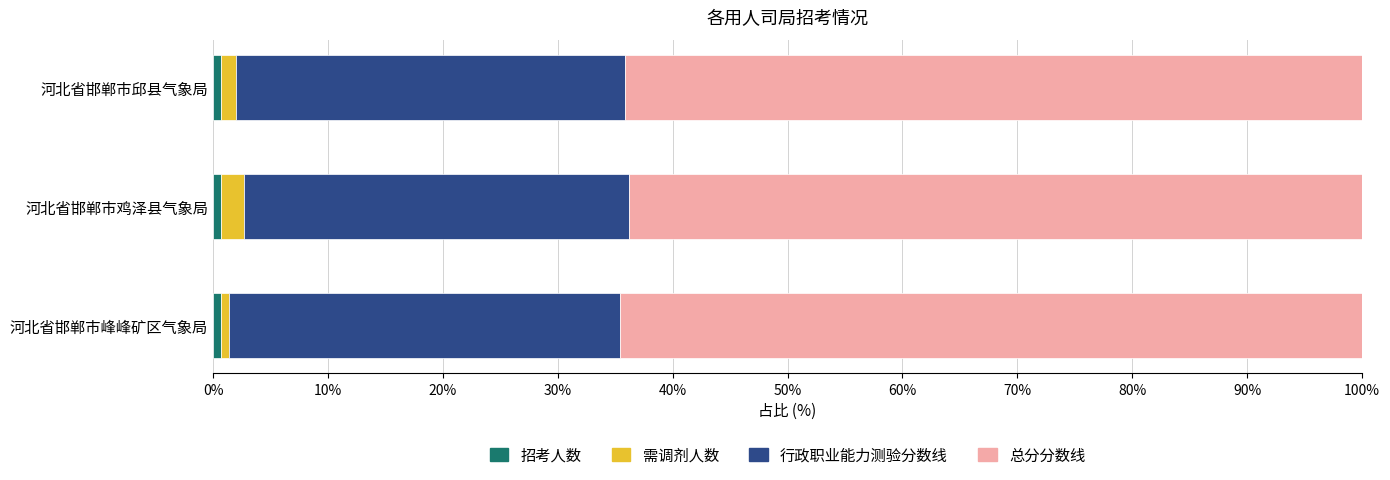

What is the maximum value for 招考人数?

0.7